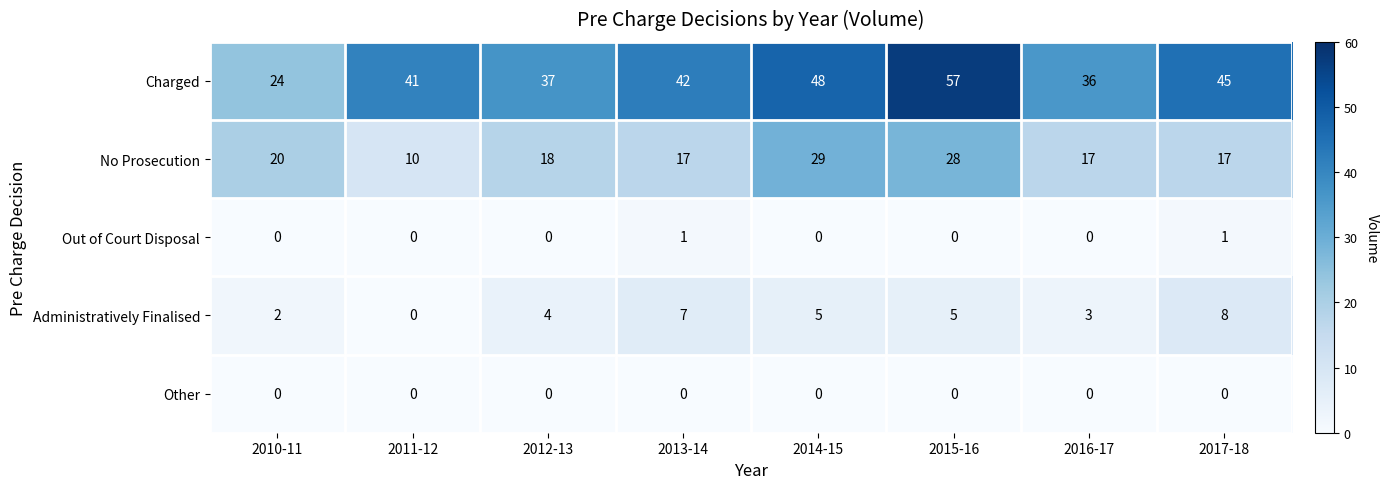

What is the maximum value for Administratively Finalised?

8